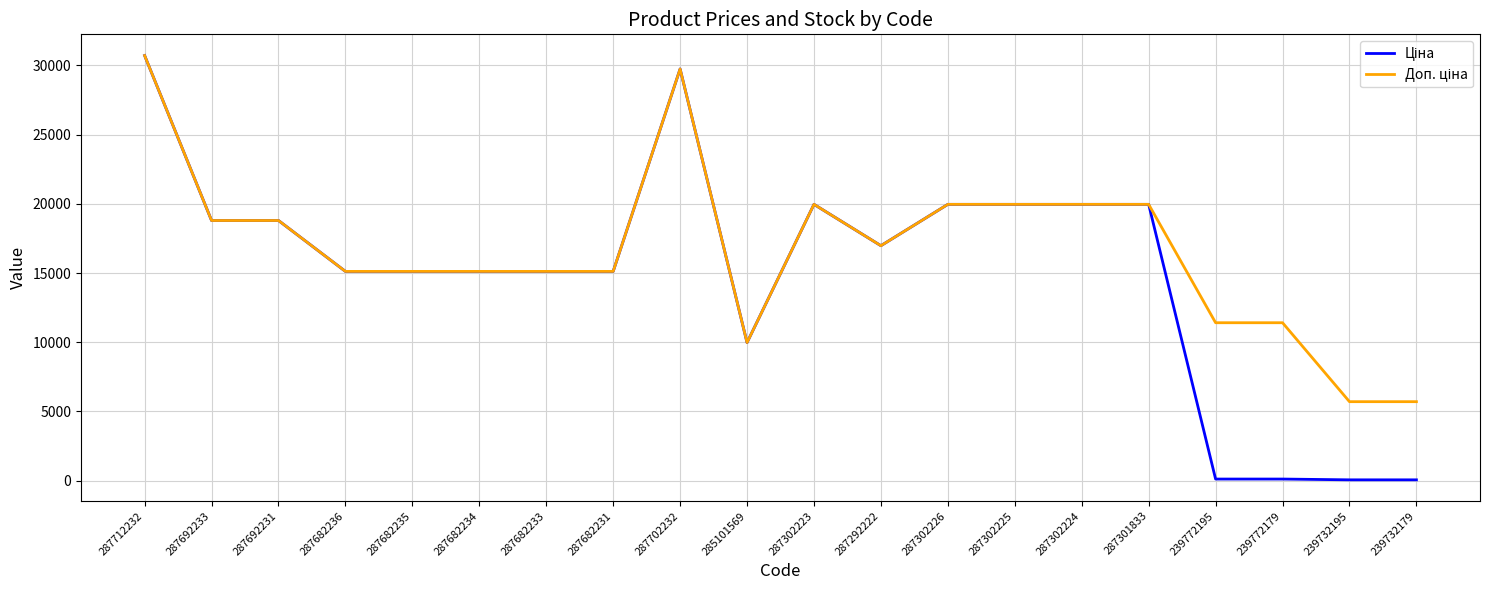

At which category does the chart reach its peak across all series?

287712232